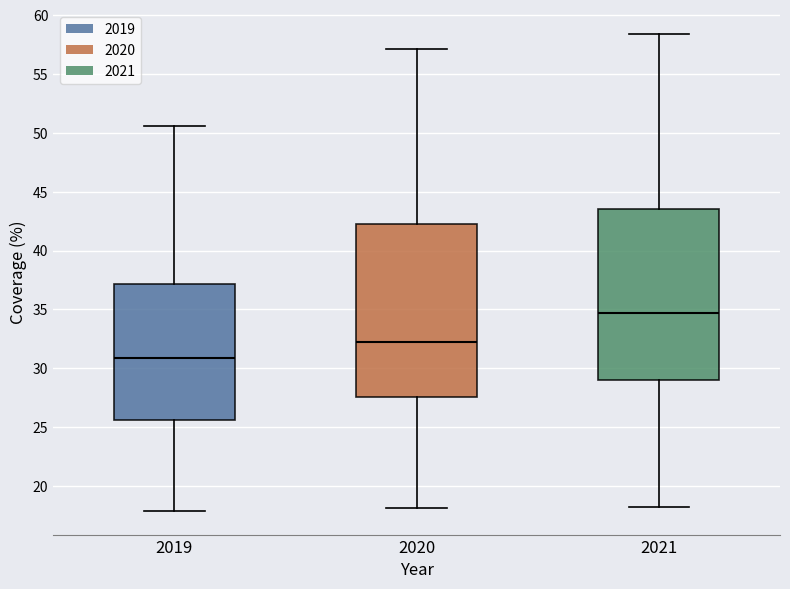

Where does the median line of the box at x = 2019 sit on the y-axis? The values are not printed on the chart, so give them approximately, as read against the axis.

31.0